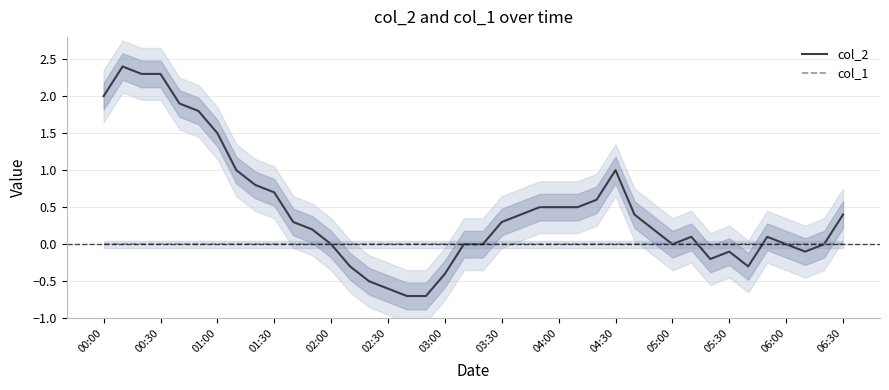

The col_1 series shows 0.0 at 03:30. True or false?

True